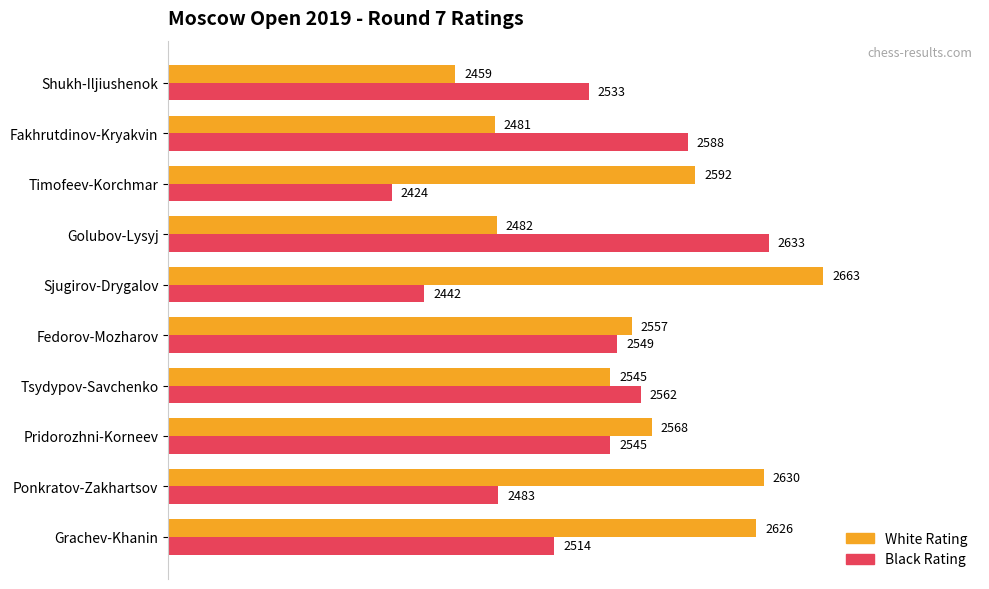

Which series has the largest range (max minus min)?

Black Rating